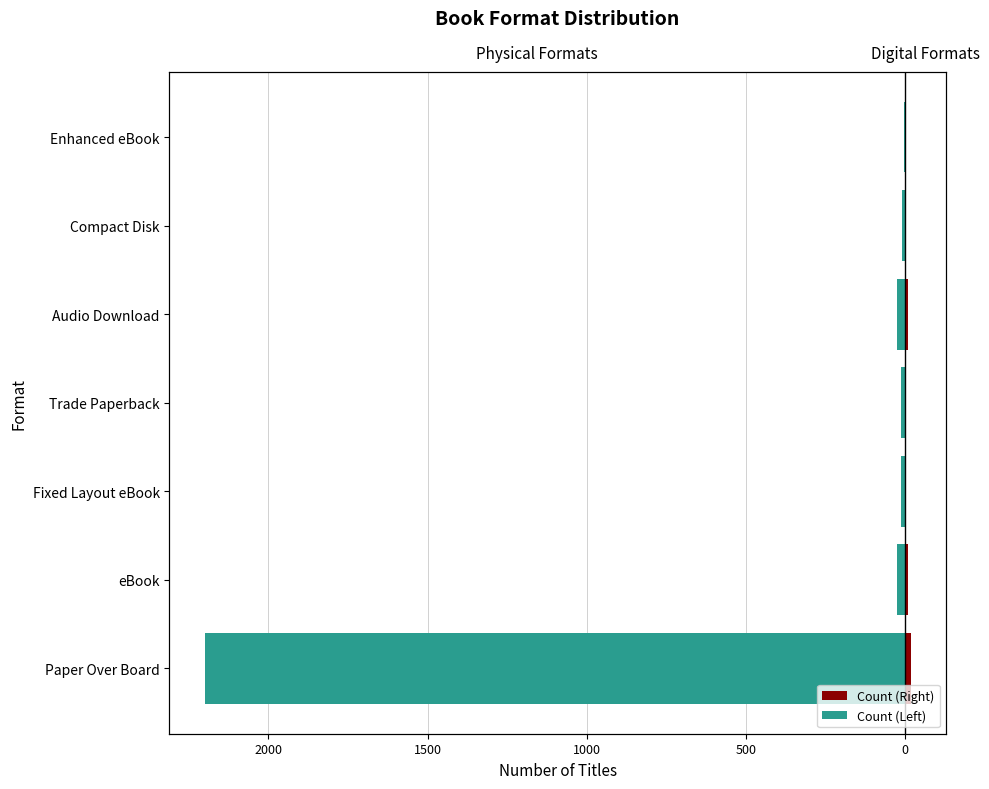

Reading right to left, list all the values displayed in this chart.

Count (Right): 1	3	8	4	4	8	17
Count (Left): -3	-9	-24	-12	-12	-24	-2200